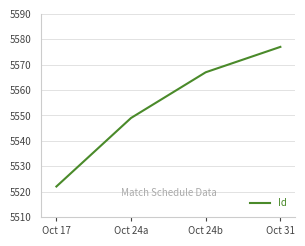

Reading left to right, what are all the values shown in this chart?

Oct 17=5522	Oct 24a=5549	Oct 24b=5567	Oct 31=5577